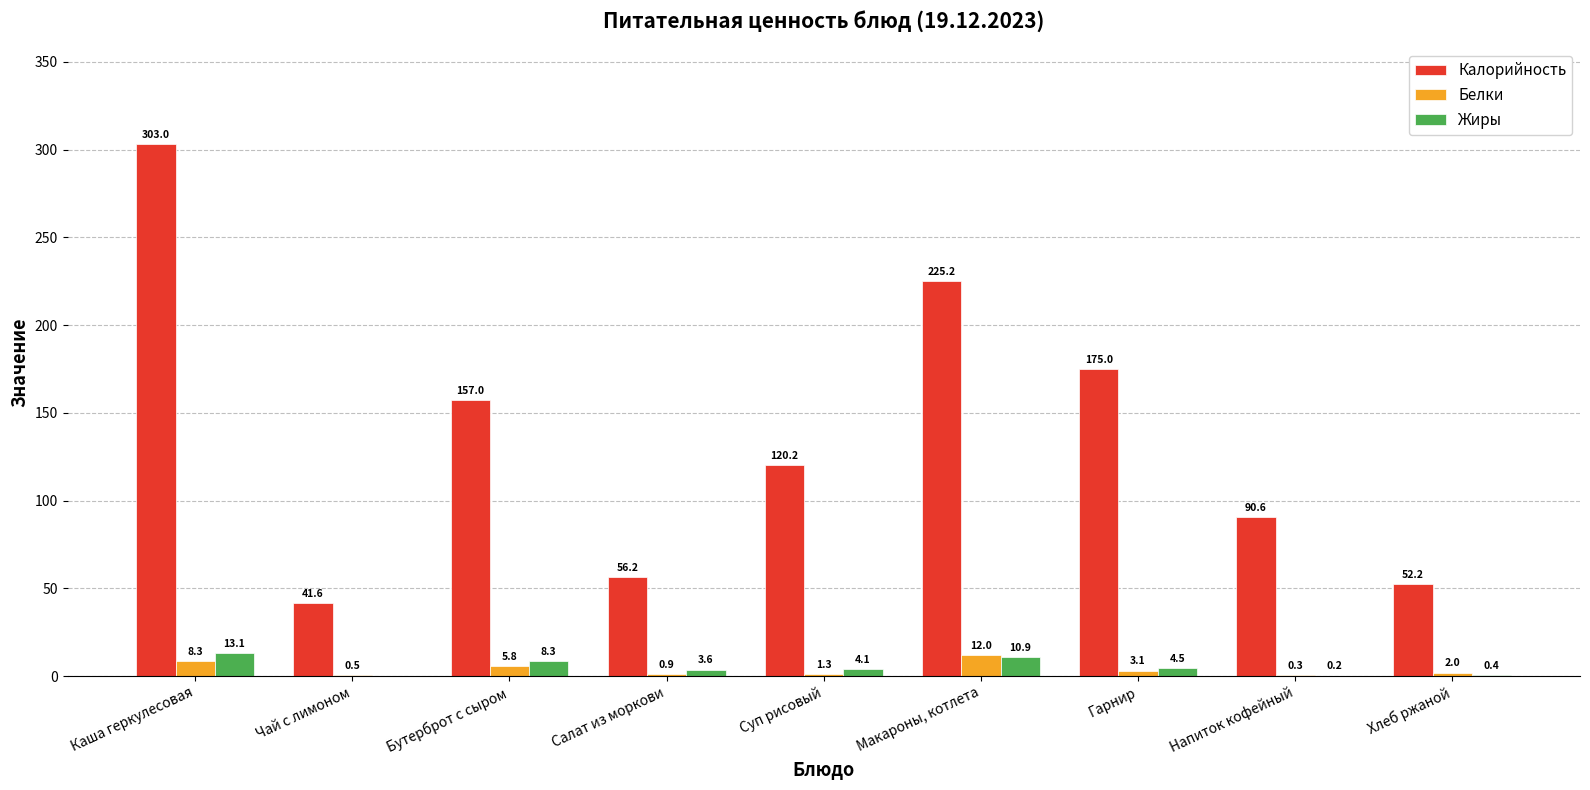

The Калорийность series shows 56.2 at Салат из моркови. True or false?

True